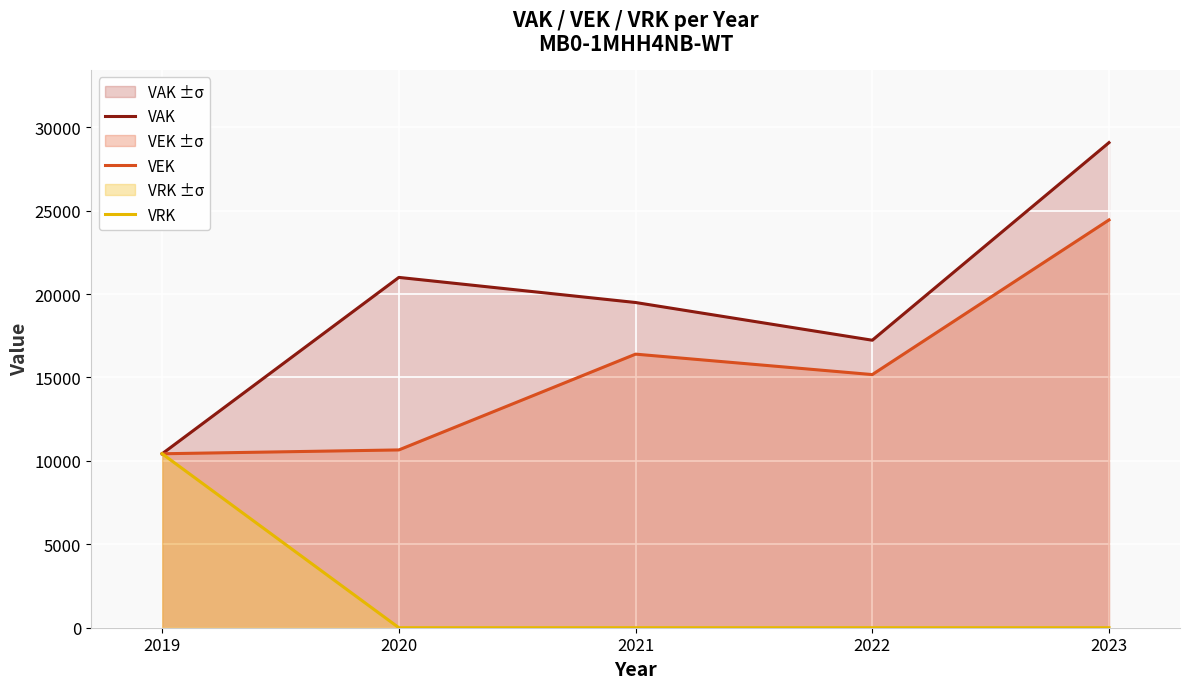

At which category is the sum across all series the highest?

2023